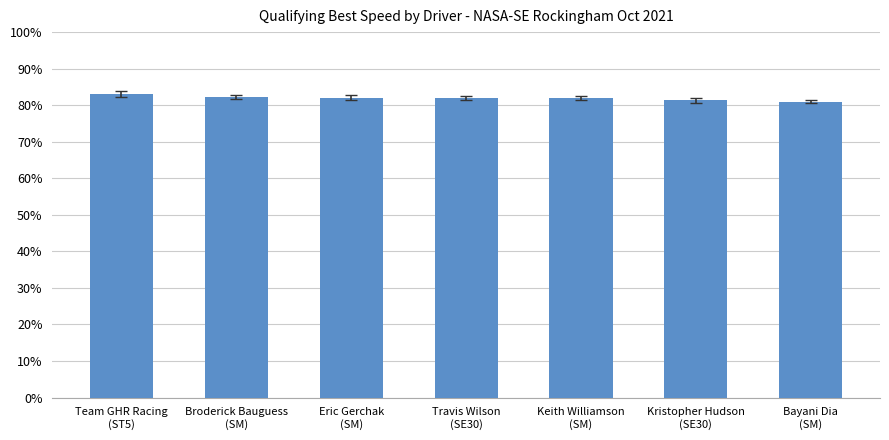

What is the label of the 2nd bar from the left?

Broderick Bauguess
(SM)